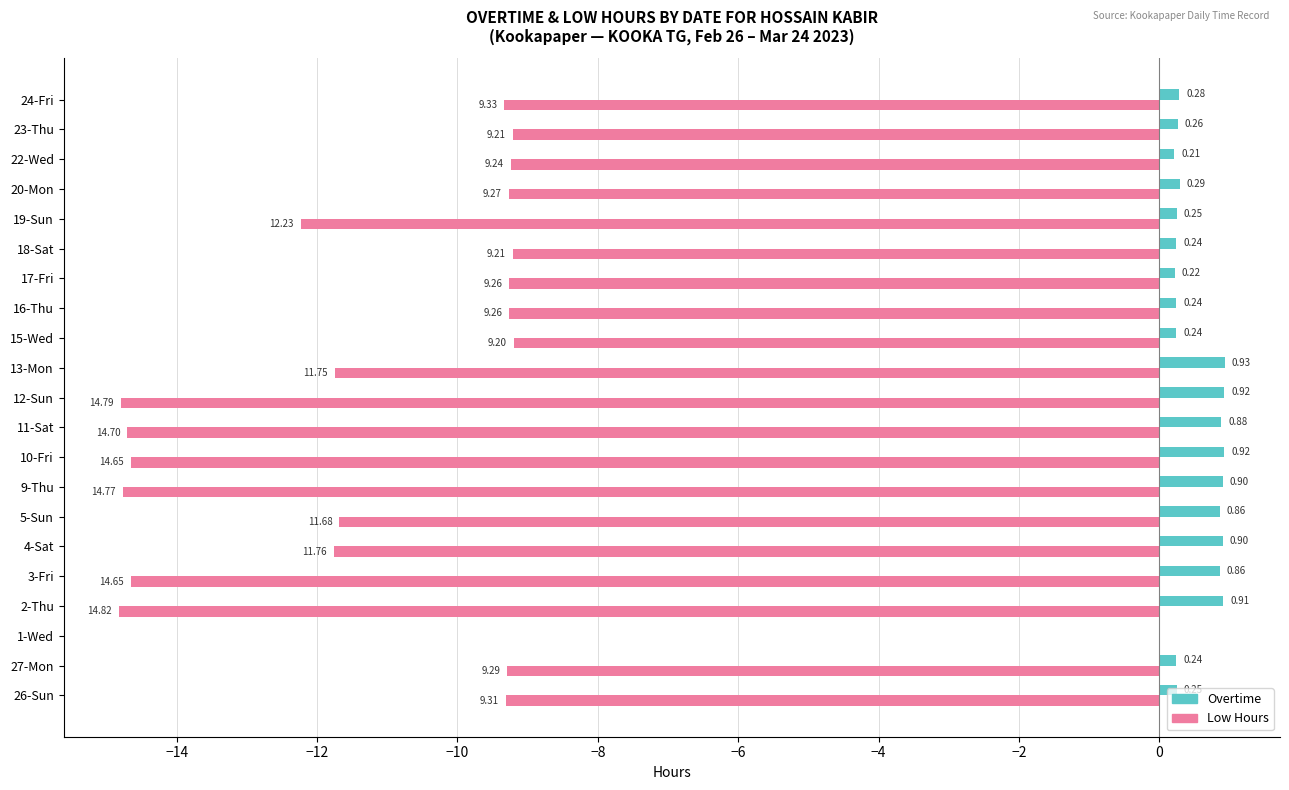

Which series has the largest total across all categories?

Overtime